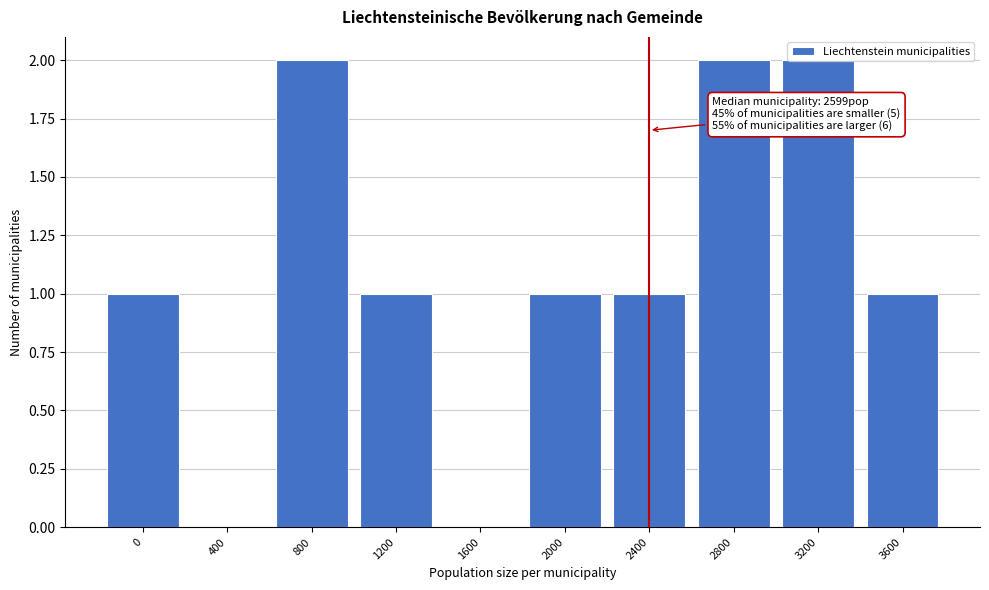

Approximately how many times larger is the value at 3200 compared to 2400?

2.0